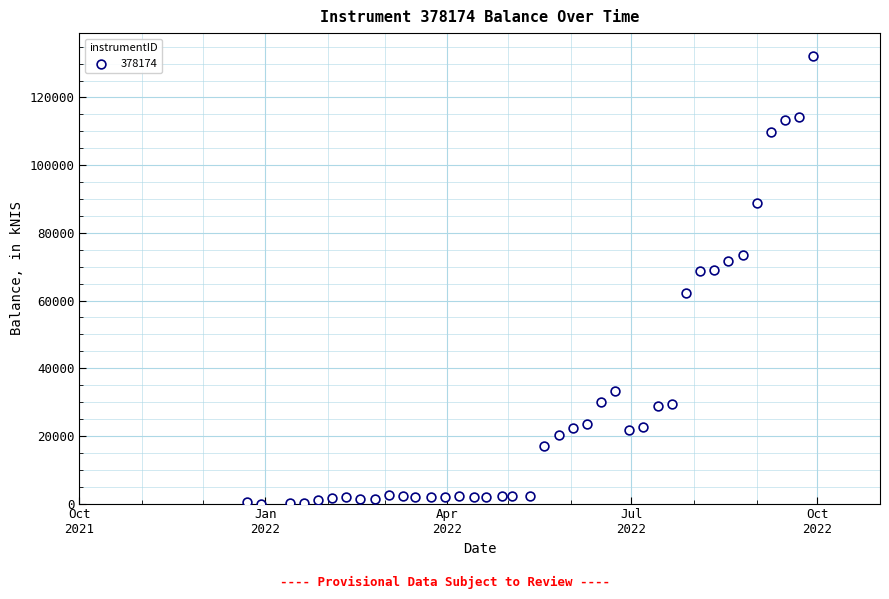

What is the range of X values (max minus min)?

280.0